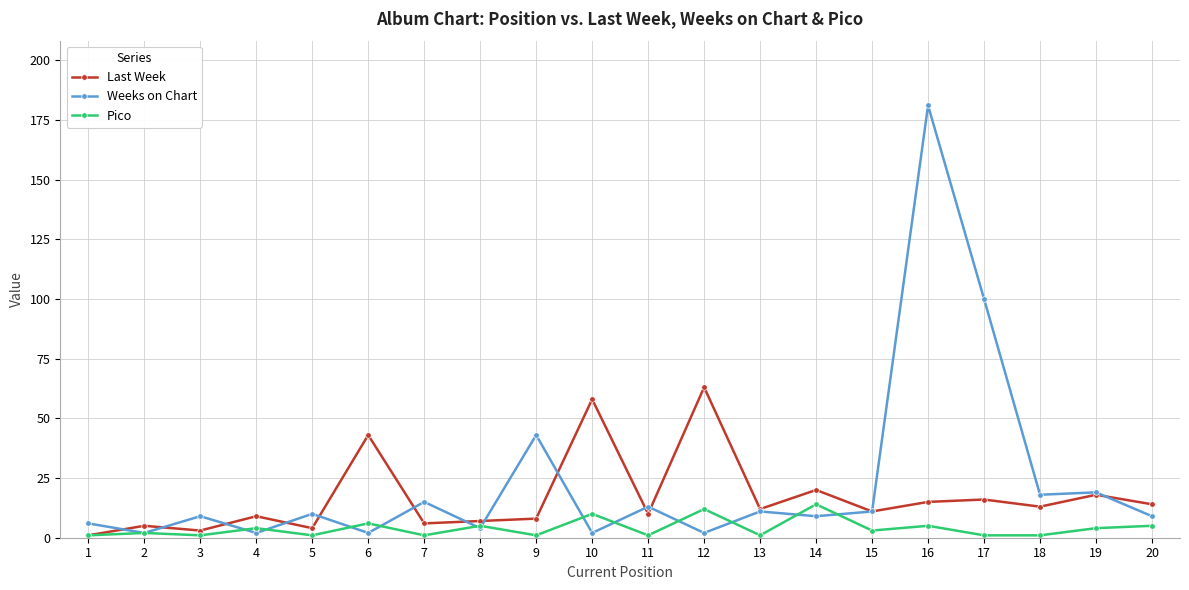

Does the chart have visible grid lines?

Yes